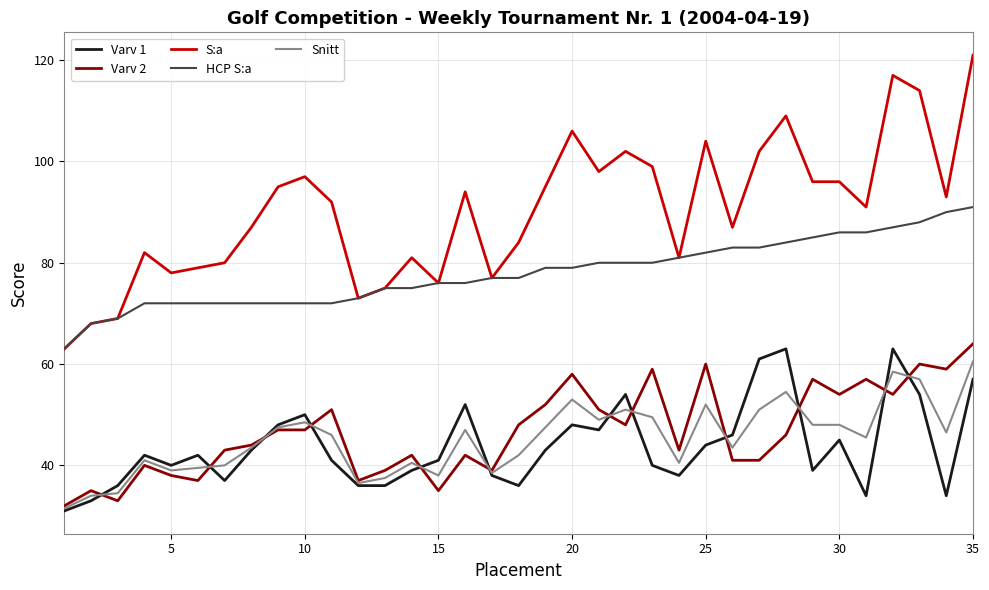

Which series has the largest total across all categories?

S:a